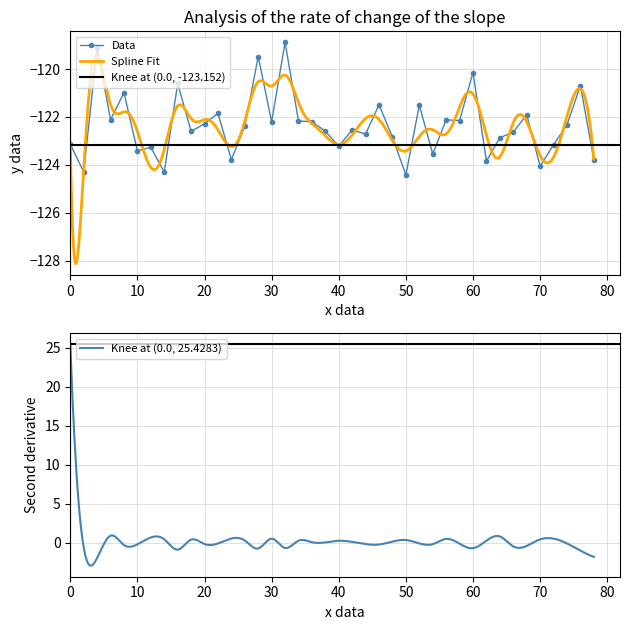

What is the minimum value for Data?

-124.4